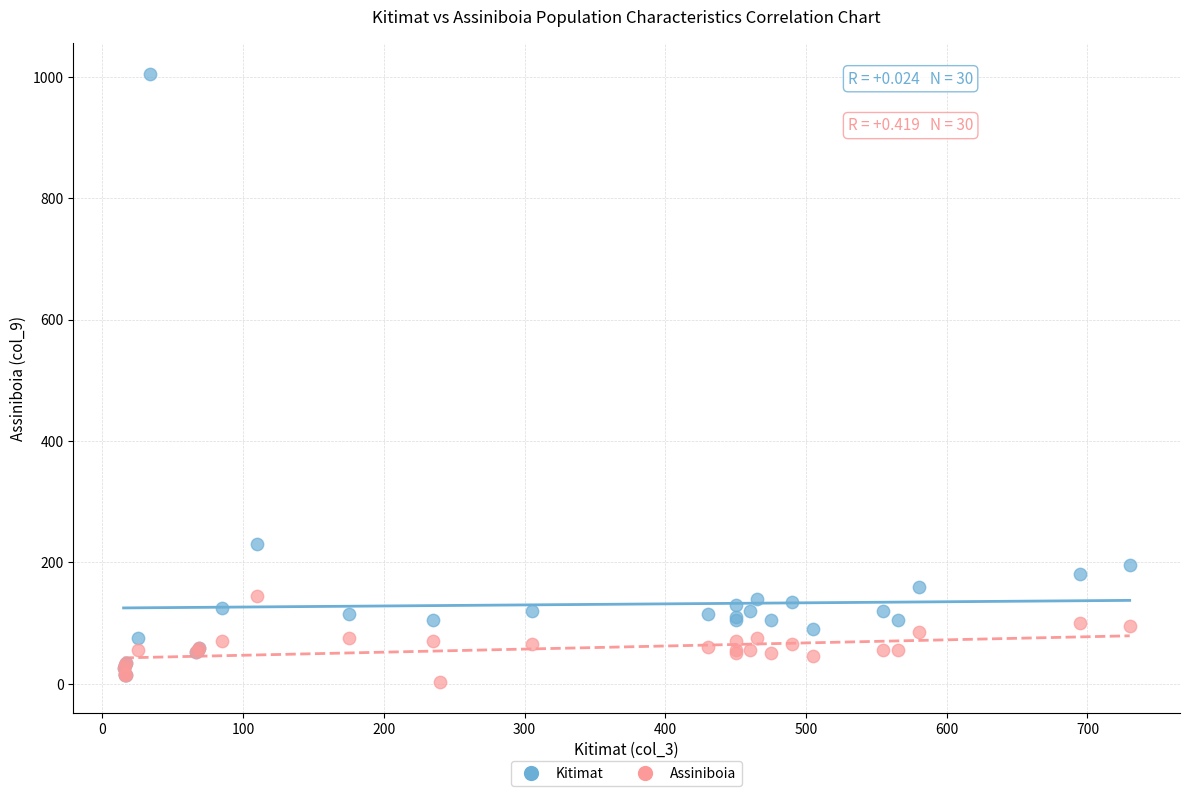

Which series has the widest spread of Y values?

Kitimat